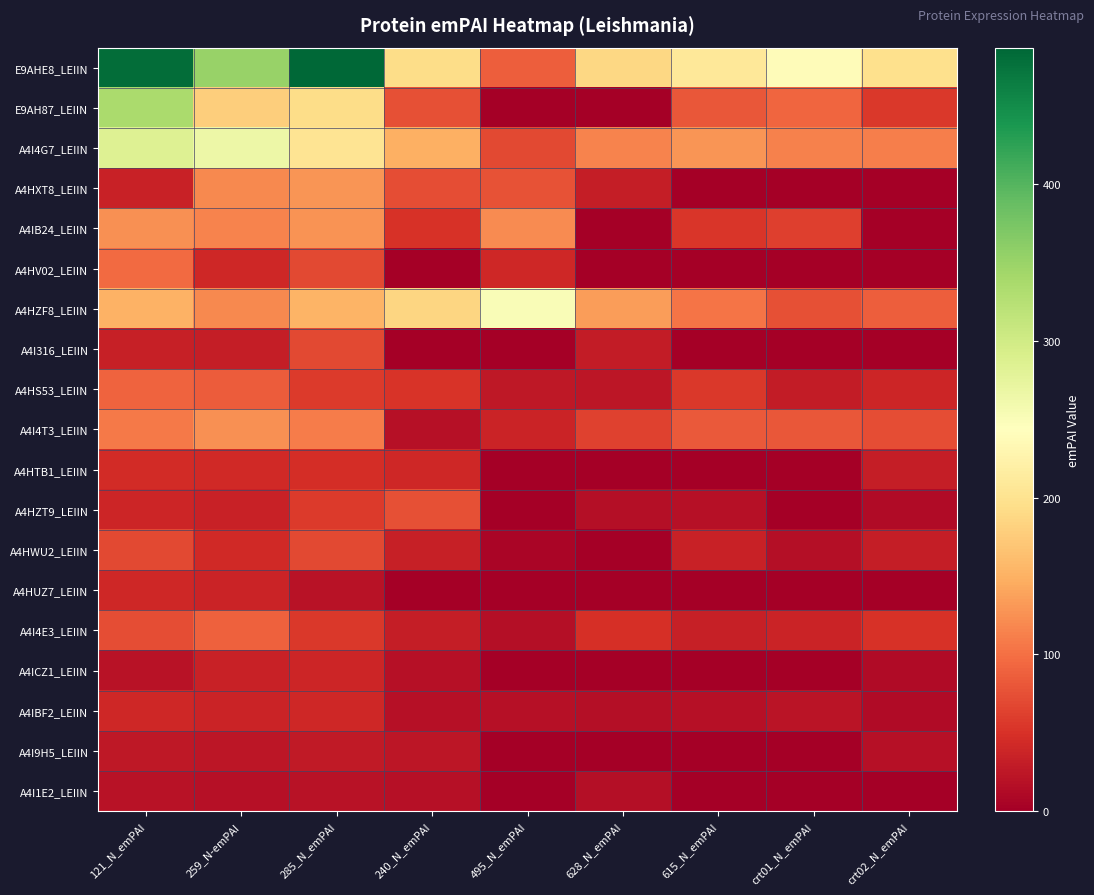

Between 495_N_emPAI and 615_N_emPAI, which is larger?

615_N_emPAI